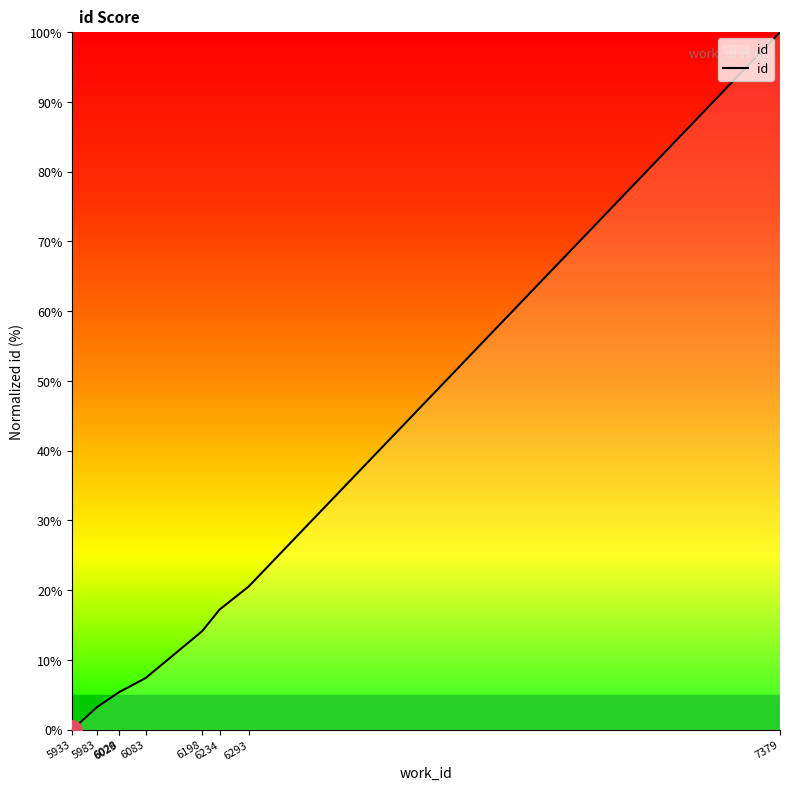

At which label is the value closest to 50?

6293